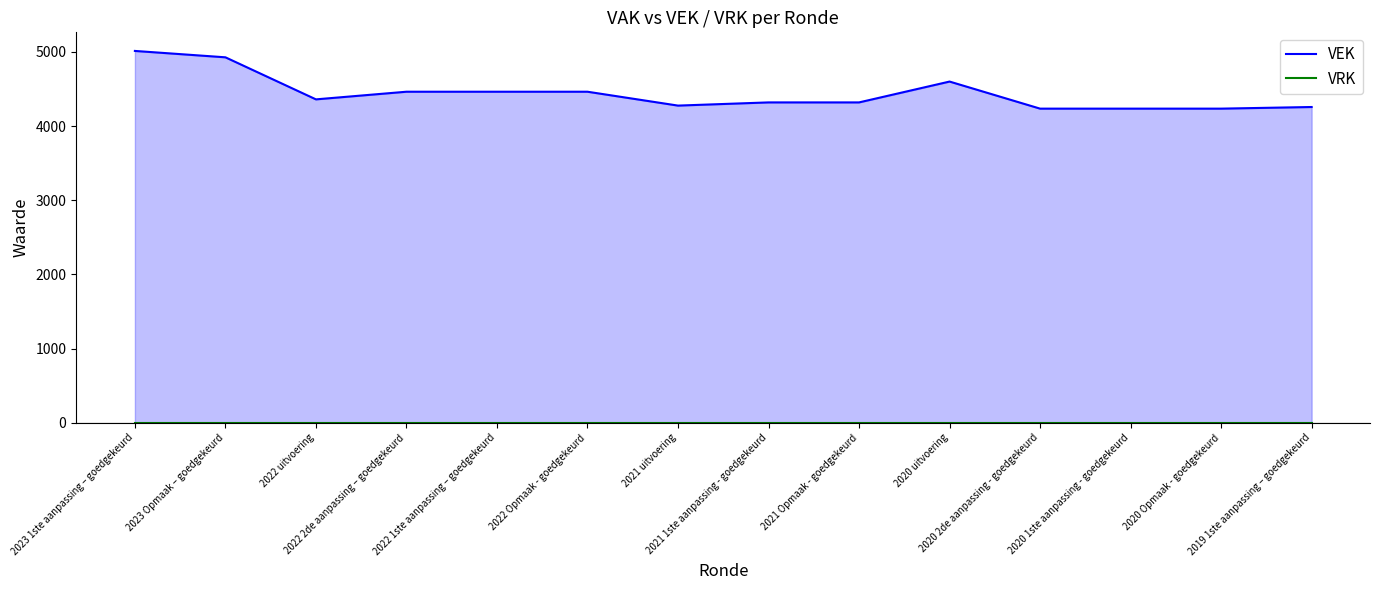

What are all the series names shown in the legend?

VEK, VRK